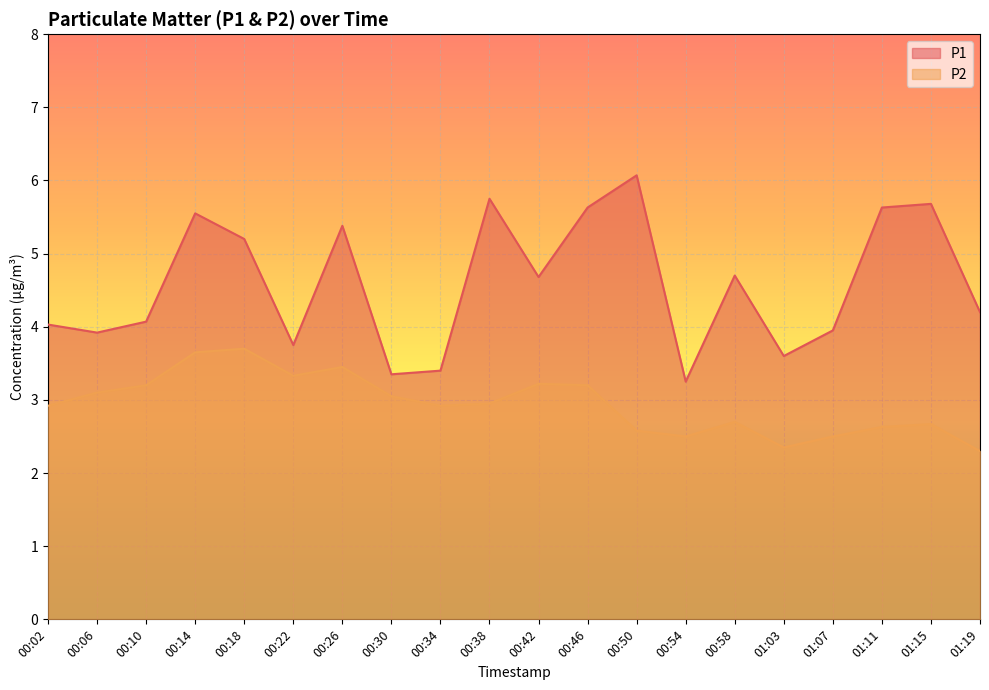

What is the minimum value shown in the chart?

2.3